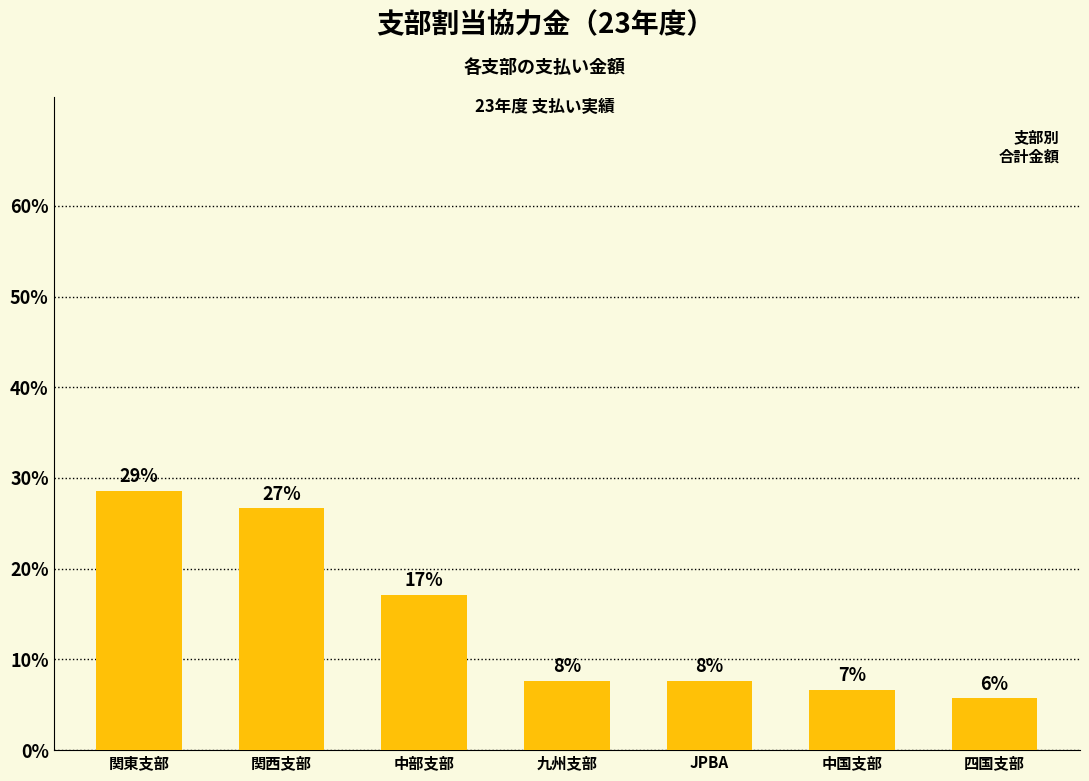

What is the label of the 6th bar from the left?

中国支部